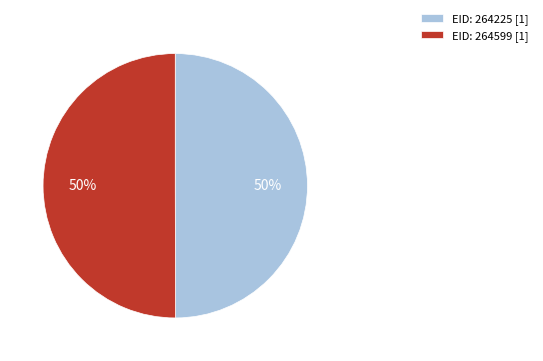

Is it true that EID: 264599 is 50% of the pie?

True